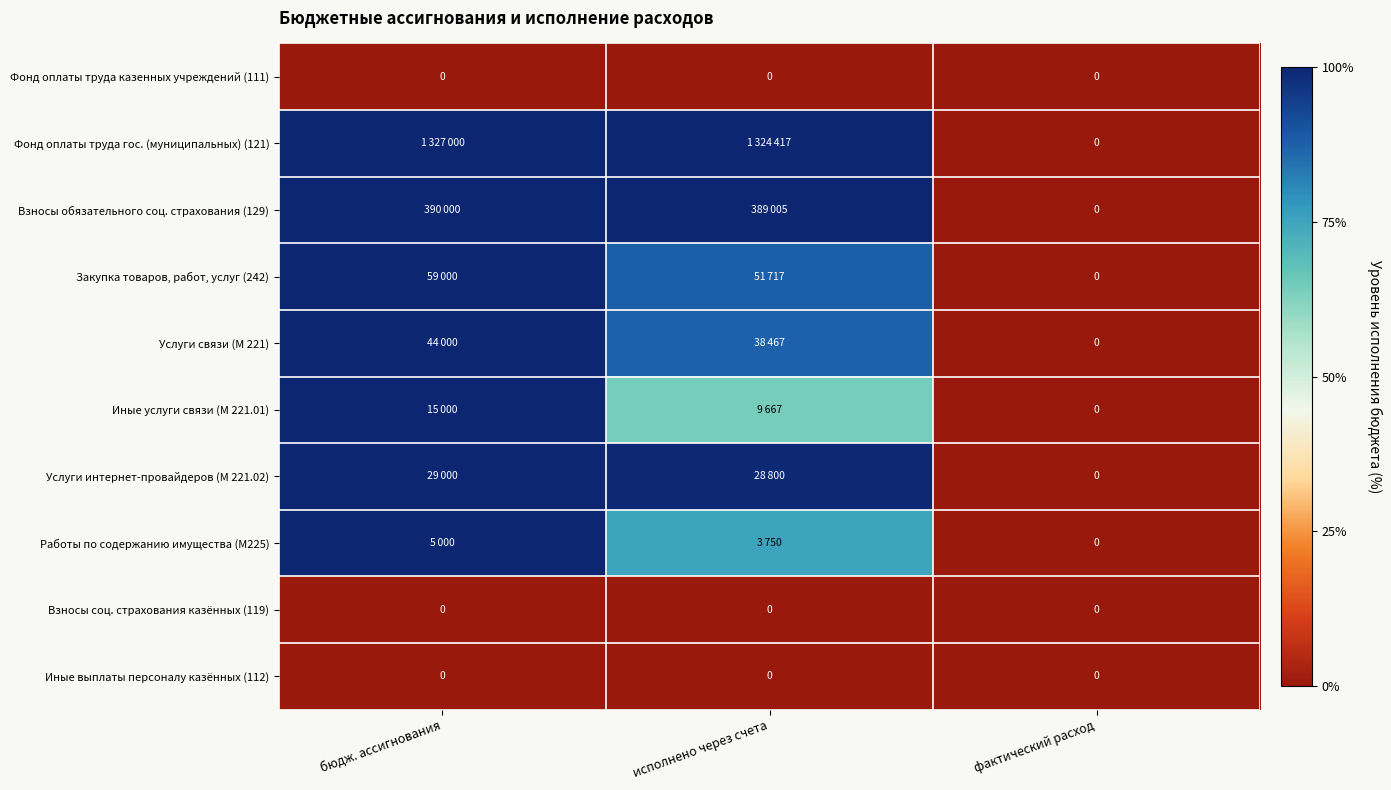

How many values in the Взносы обязательного соц. страхования (129) series exceed 99?

2